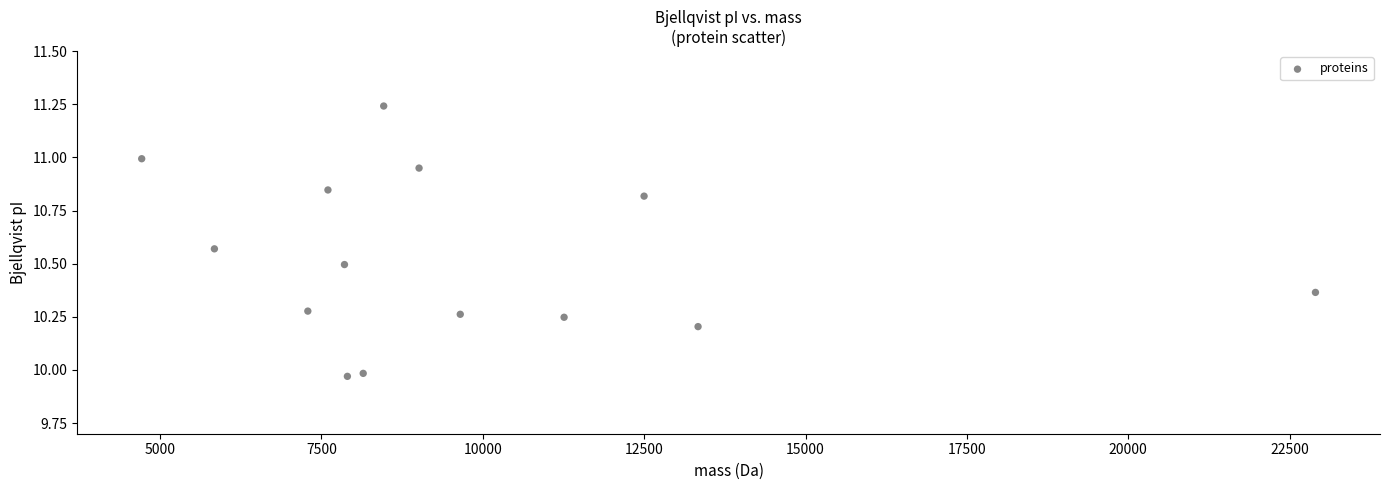

What is the range of Y values (max minus min)?

1.3